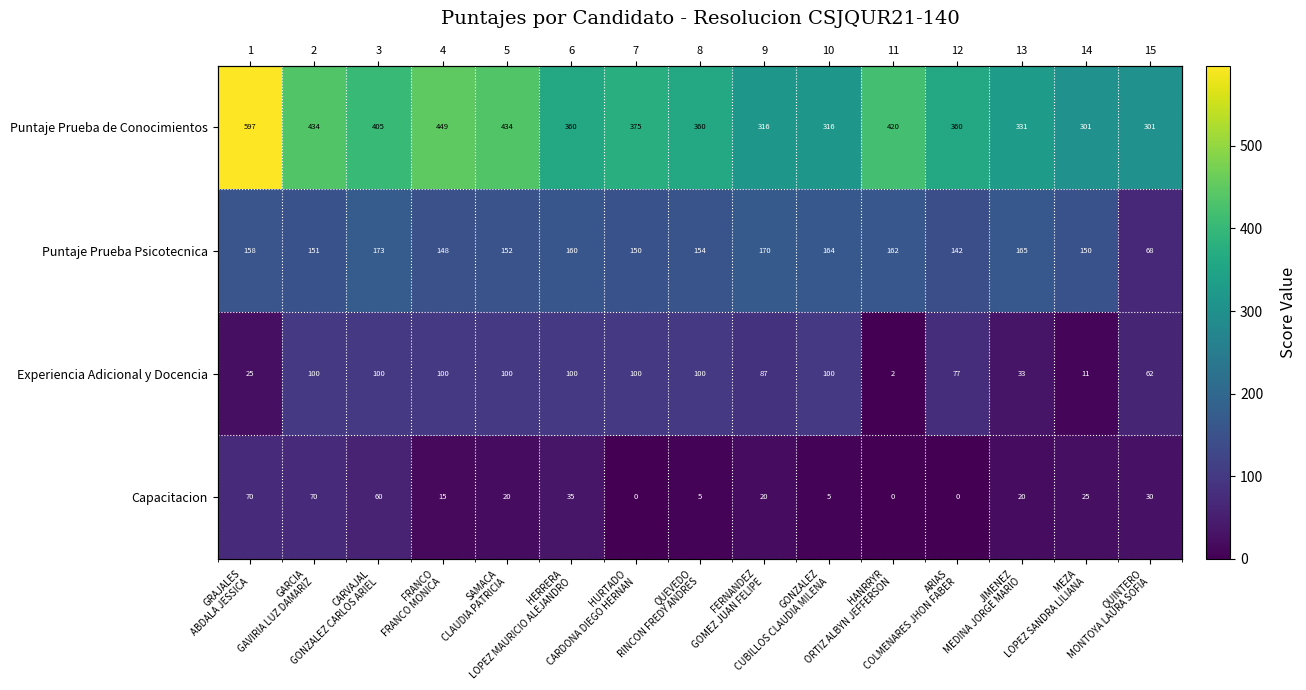

At which category is the sum across all series the highest?

GRAJALES
ABDALA JESSICA